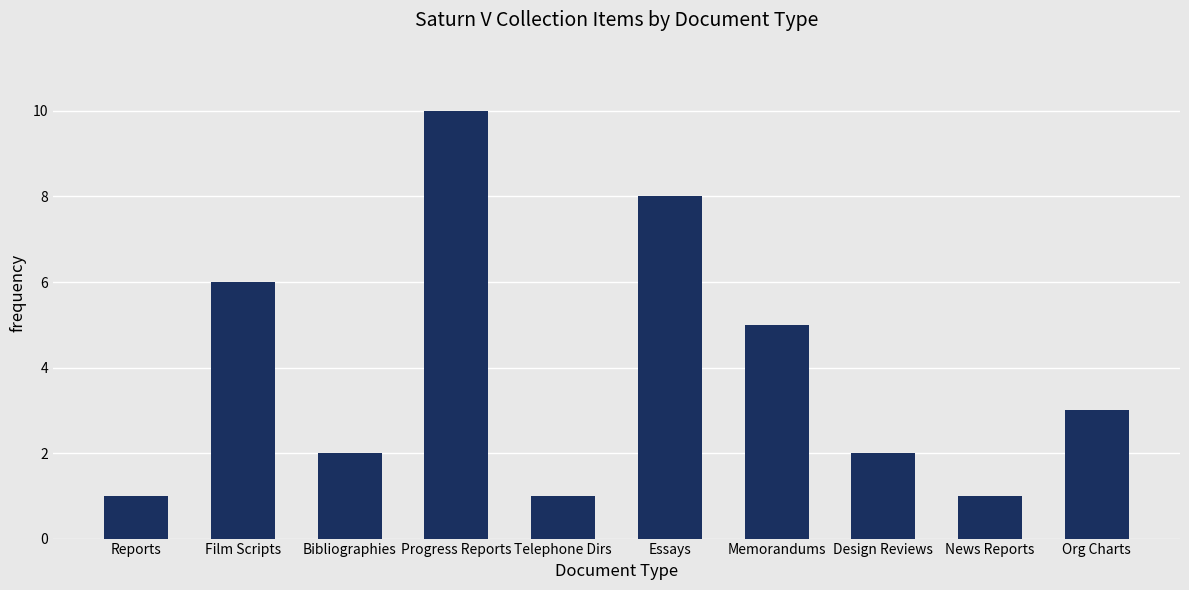

What is the difference between the second highest and second lowest values?

7